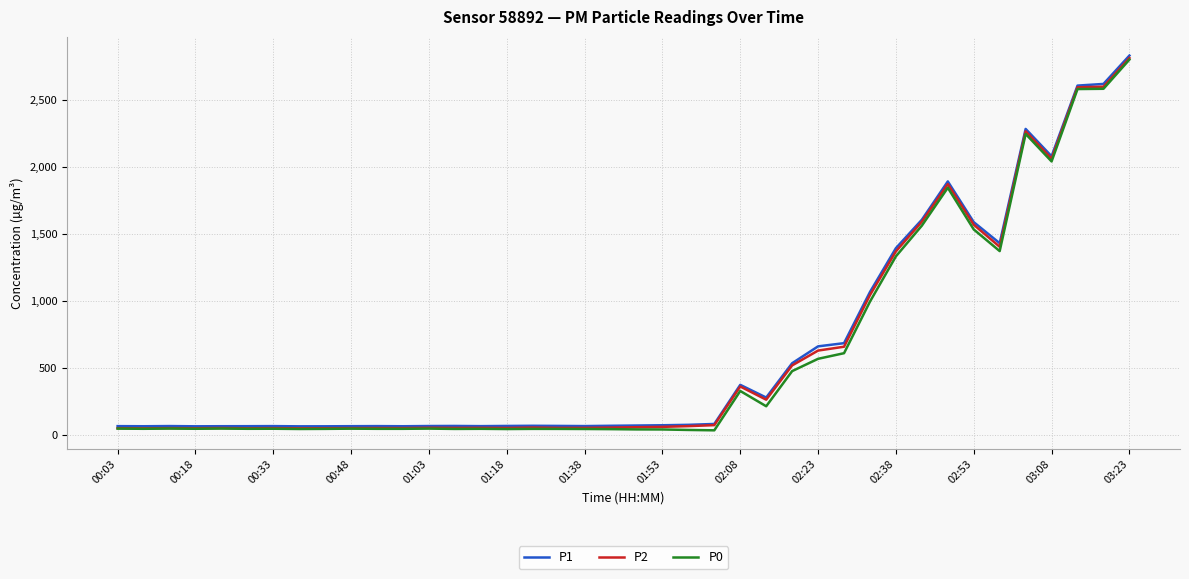

At how many categories does at least one series exceed 2056?

5